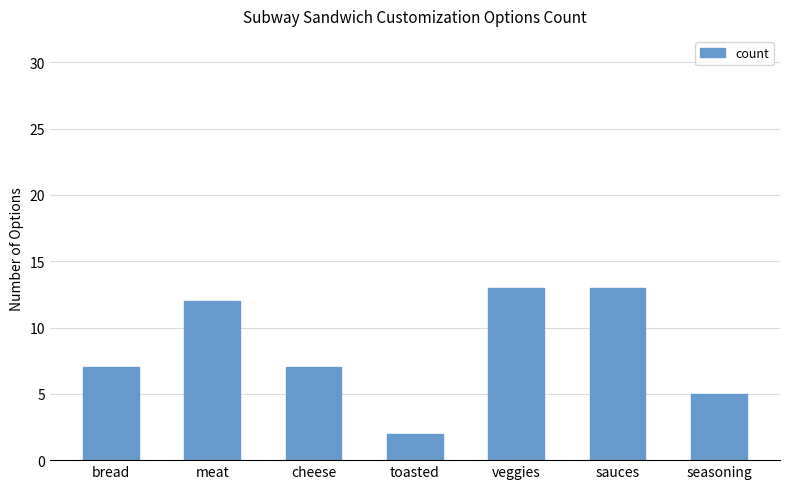

What is the average value?

8